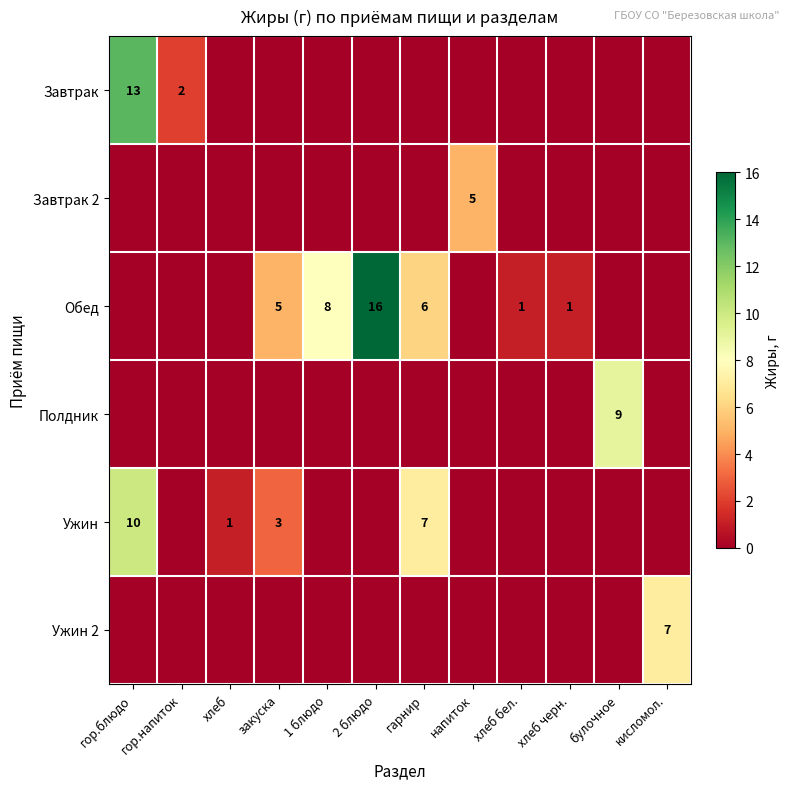

Which series has the largest range (max minus min)?

Обед